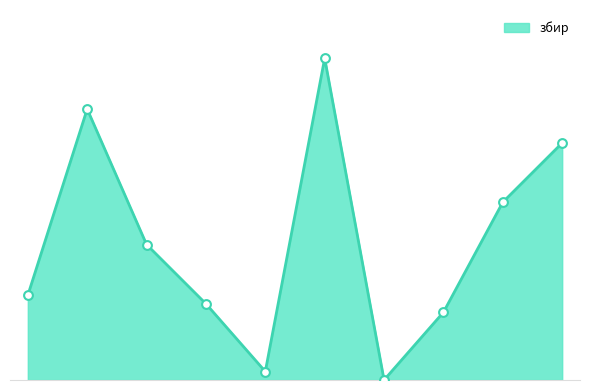

What is the change in value from Бане Петричић to Милица Ралевић?

-11